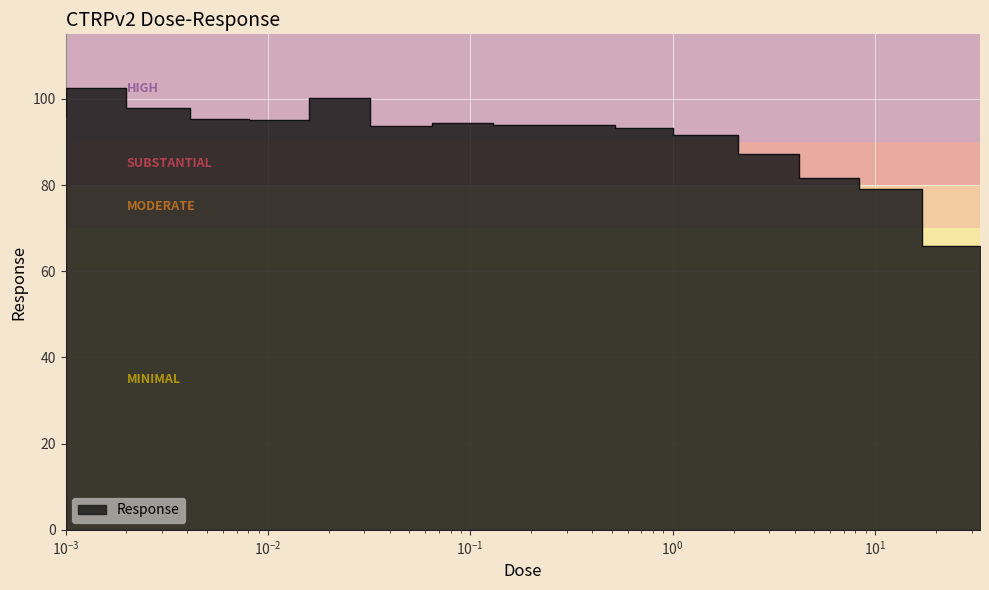

List the labels in order of value, smallest first.

33.0, 17.0, 8.3, 4.2, 2.1, 1.0, 0.065, 0.26, 0.52, 0.13, 0.016, 0.0081, 0.001, 0.0041, 0.032, 0.002